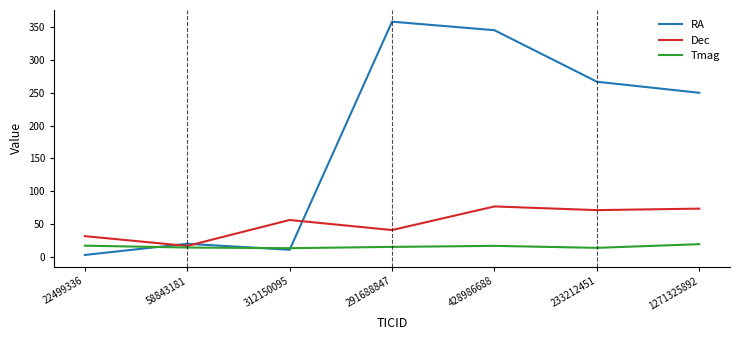

What is the spread (max minus min) of values at 233212451?

253.7